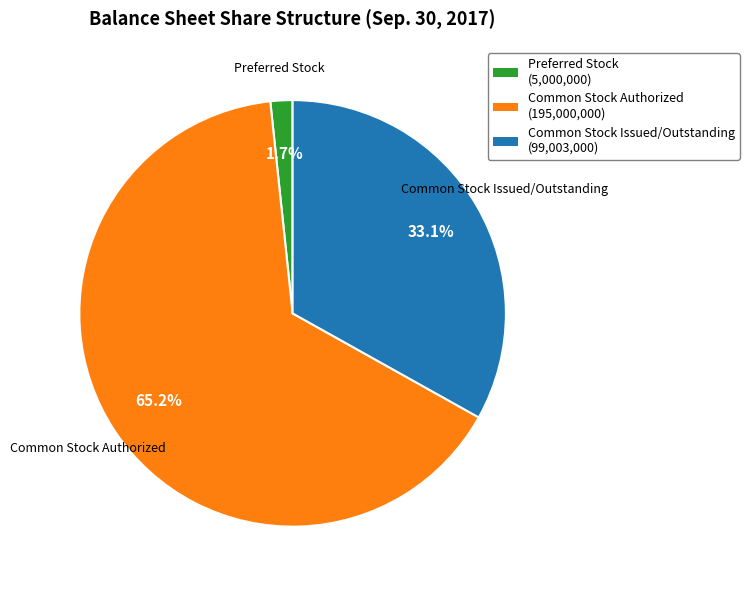

What percentage do Common Stock Authorized and Common Stock Issued/Outstanding together represent?

98.3%